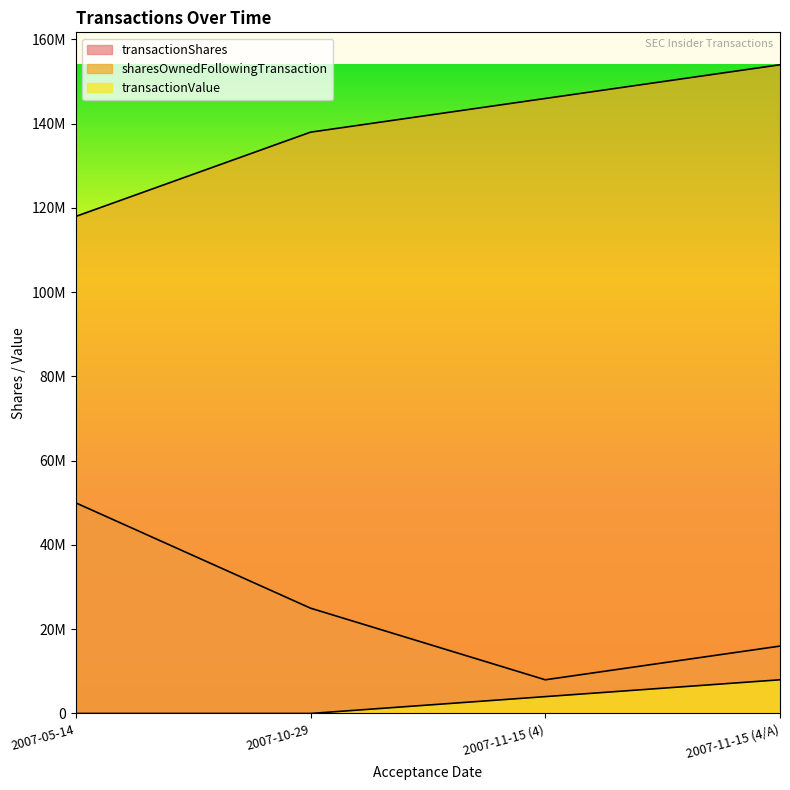

At which label does sharesOwnedFollowingTransaction reach its peak?

2007-11-15 (4/A)